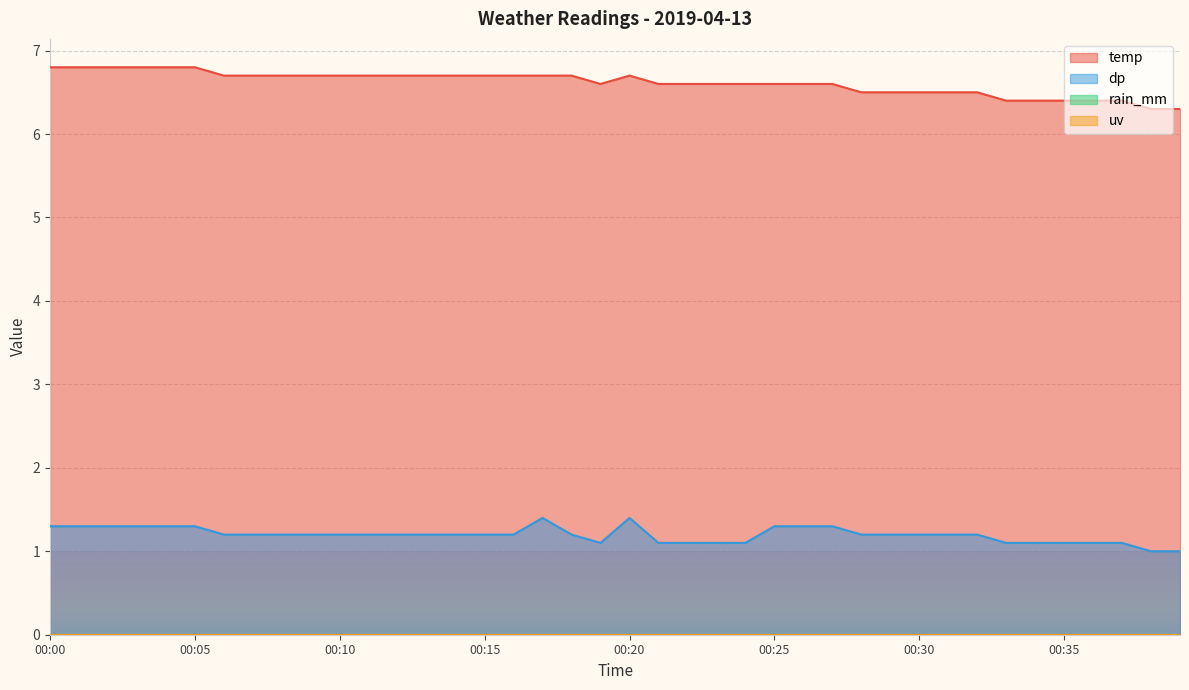

Does the chart display data point markers on the line(s)?

No